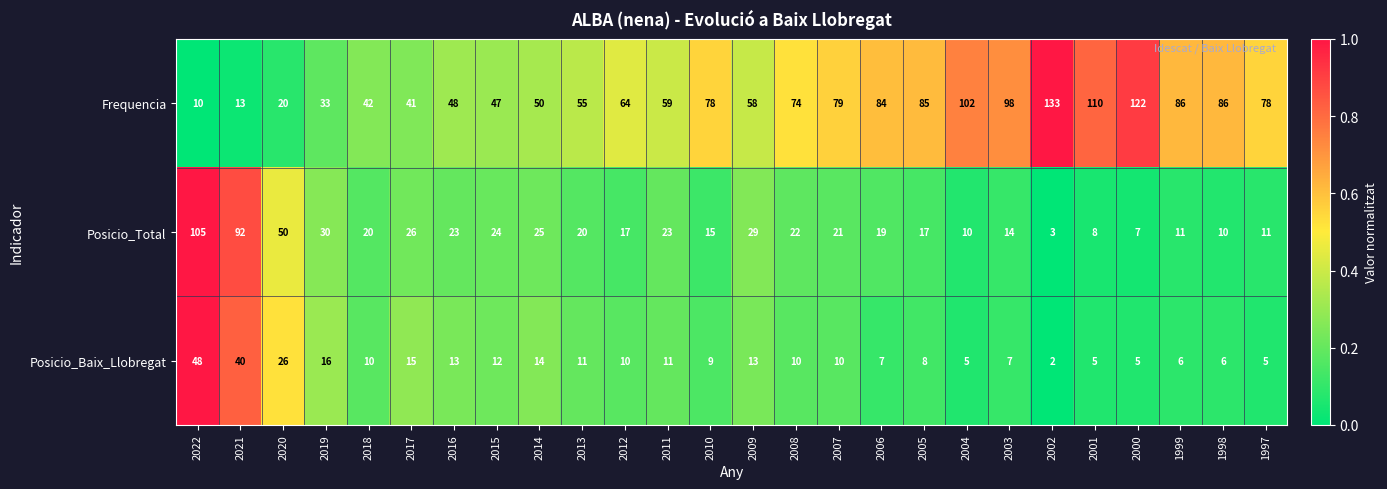

What is the sum of all Posicio_Total values?

652